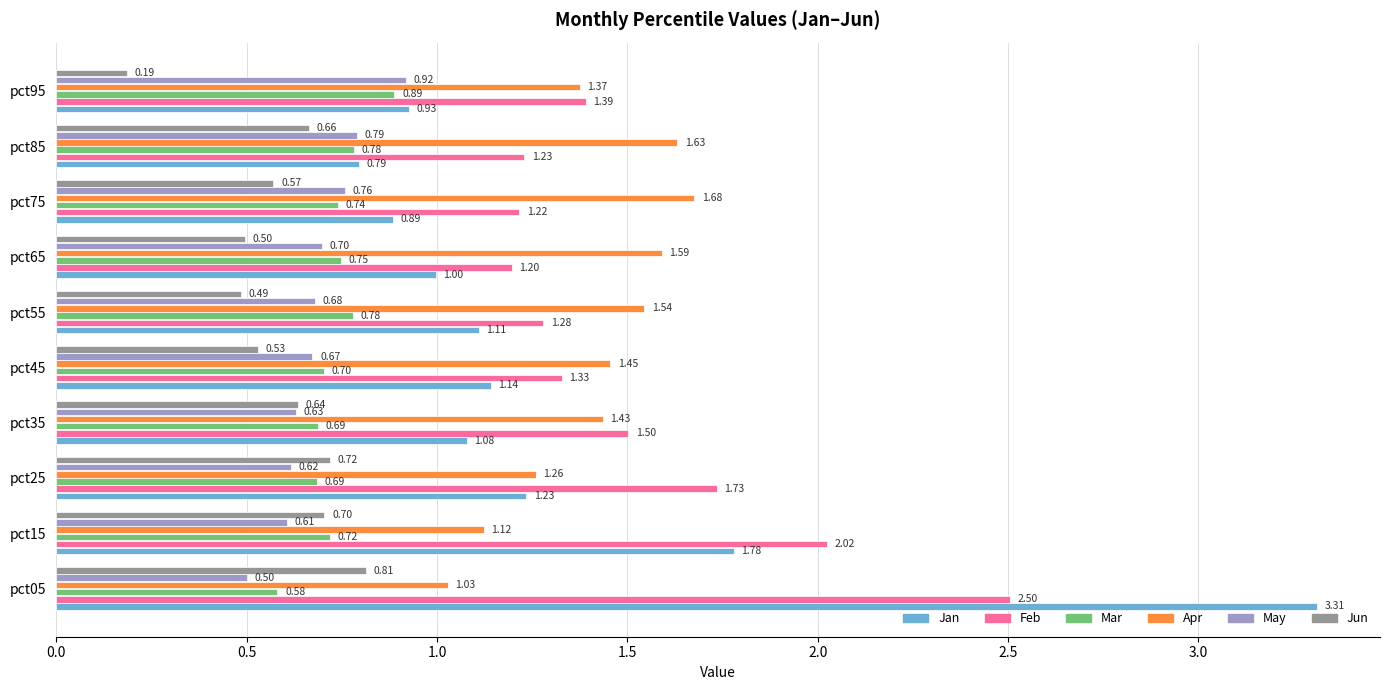

At pct65, list the series in order from smallest to largest.

Jun, May, Mar, Jan, Feb, Apr